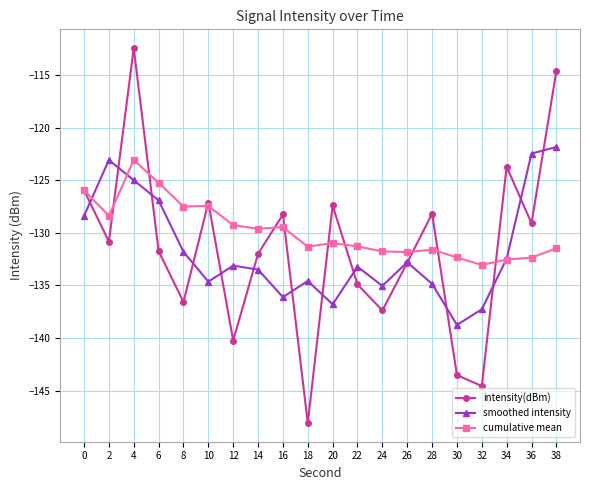

The value of cumulative mean at 38 is -43.7. True or false?

False